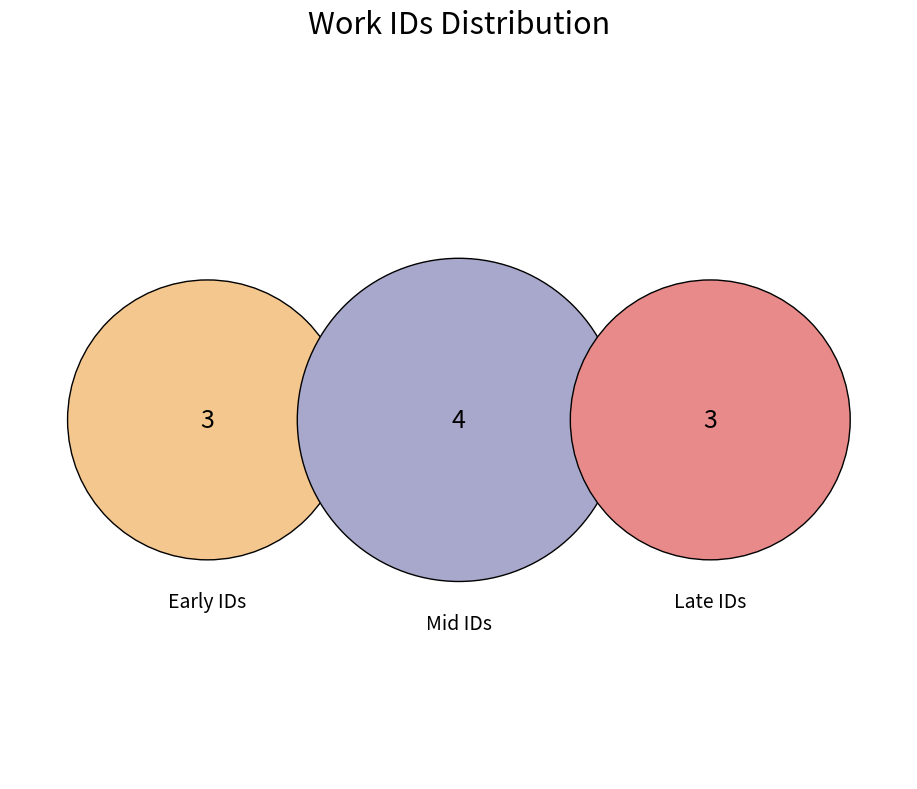

Is it true that 20800 is 3% of the pie?

False